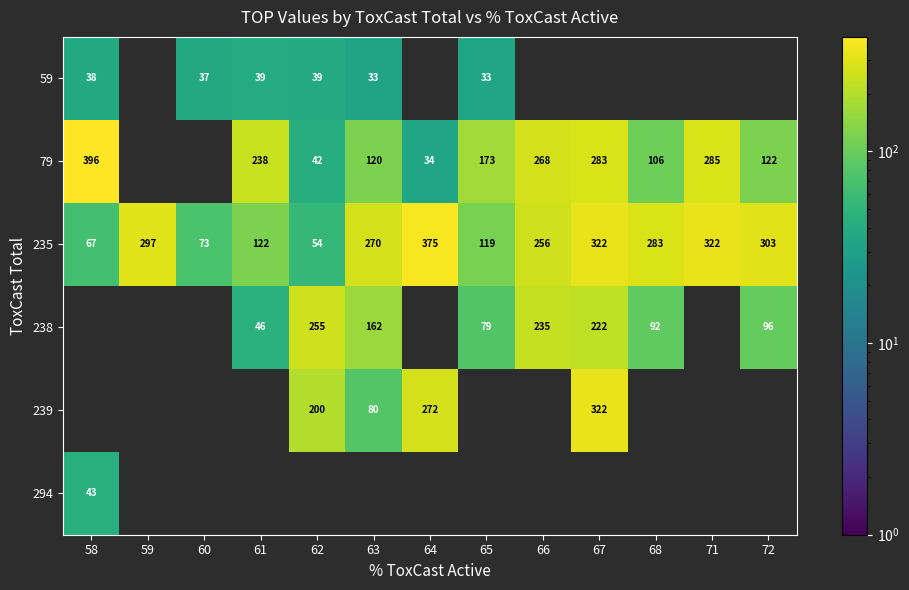

At which label is 79 closest to 214?

61